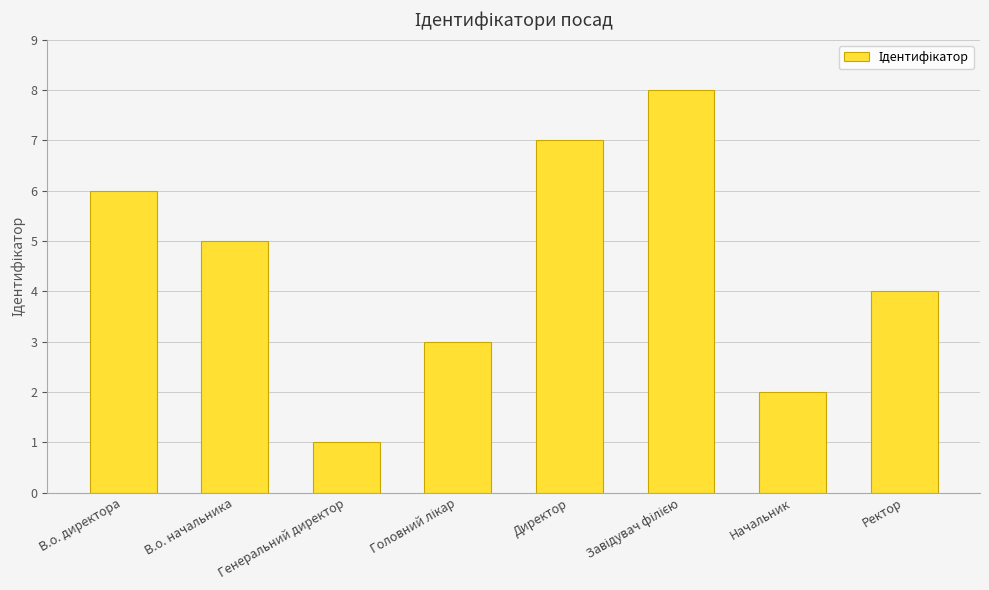

Between В.о. начальника and Генеральний директор, which is larger?

В.о. начальника